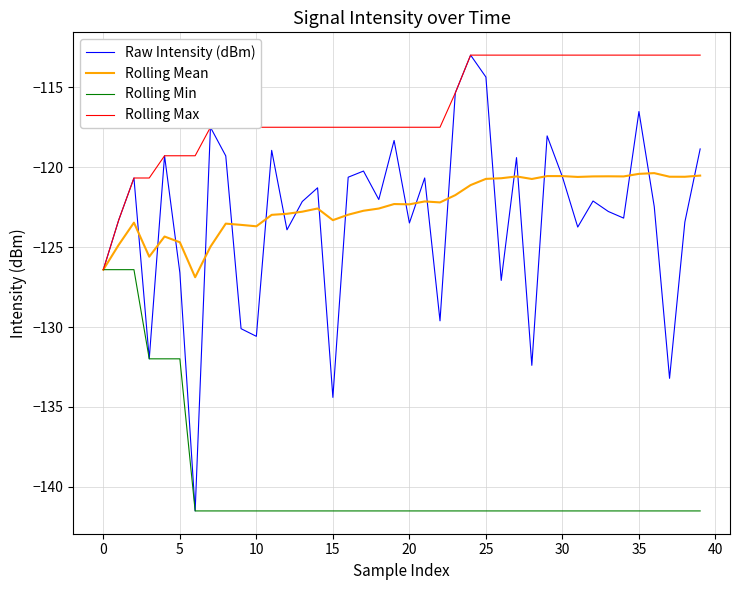

Which series has the widest spread of values?

Raw Intensity (dBm)